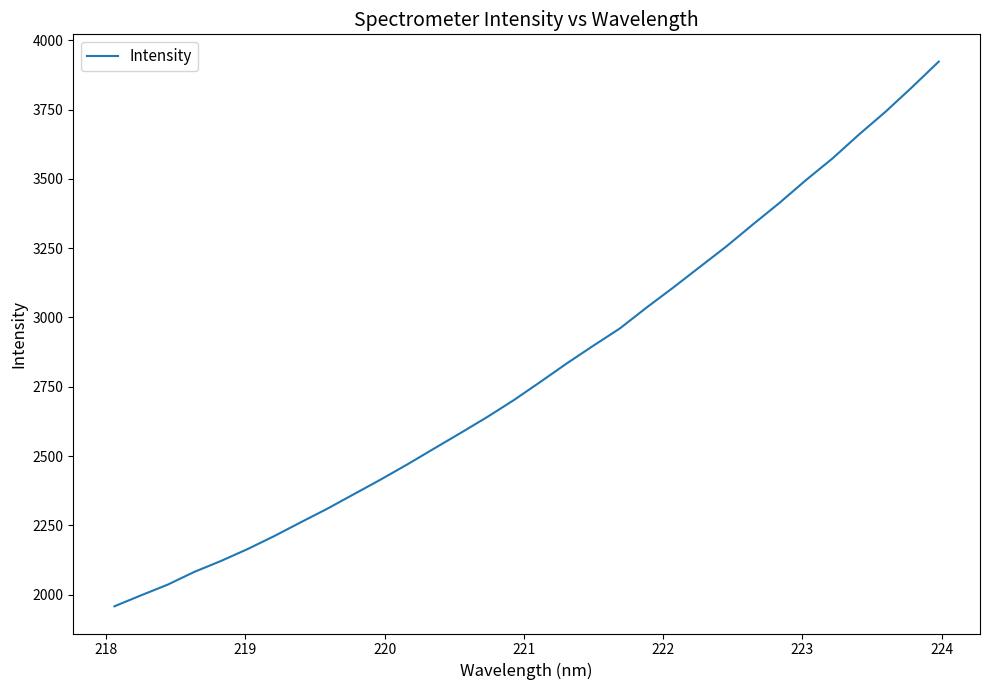

What is the maximum value shown in the chart?

3923.3